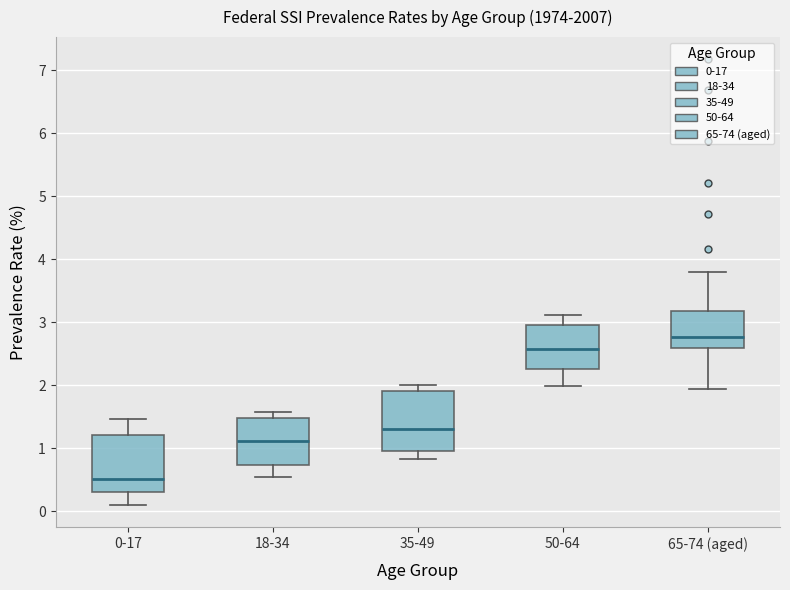

Which box's median line is the lowest?

0-17